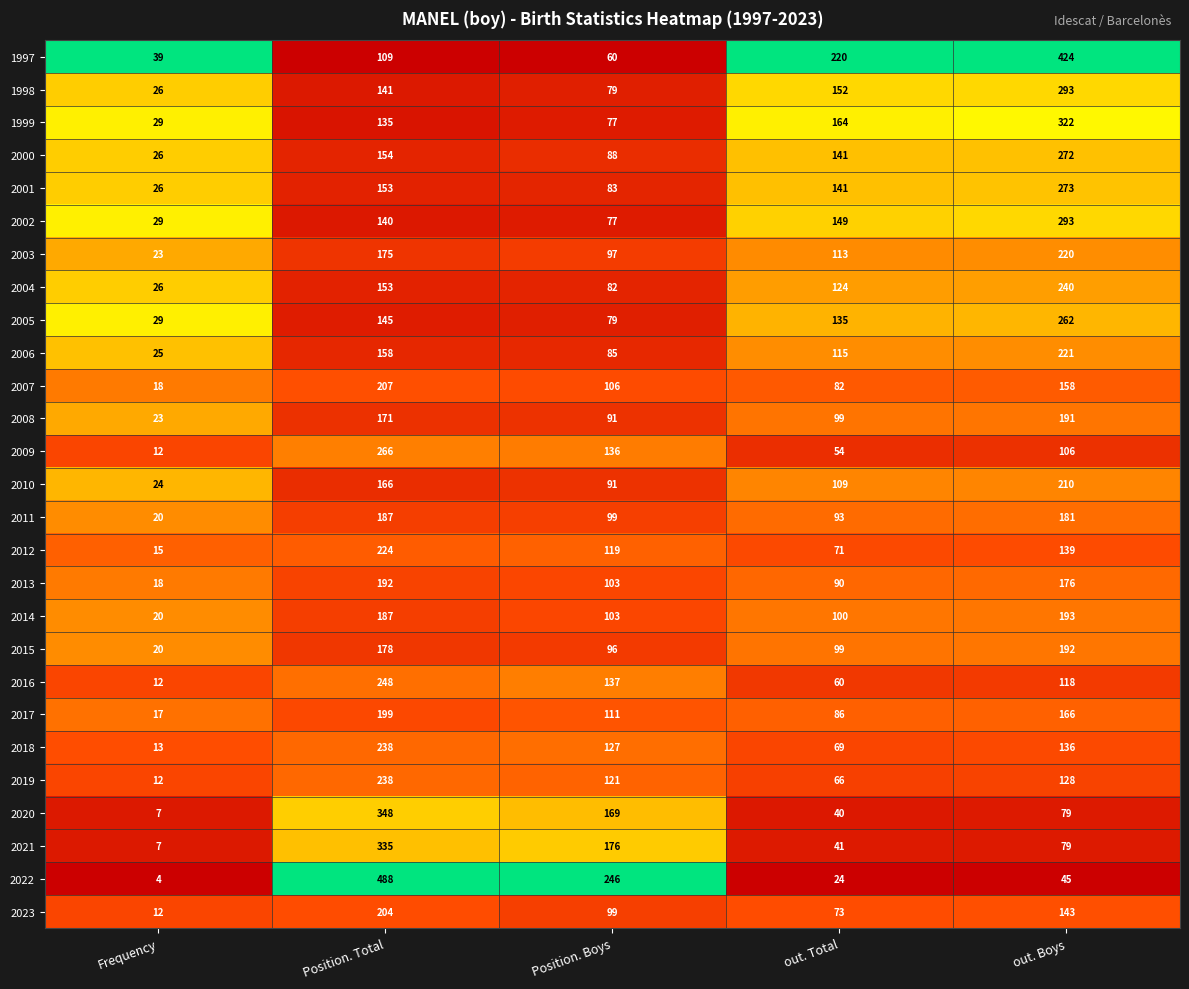

The value of 1998 at out. Total is 98. True or false?

False